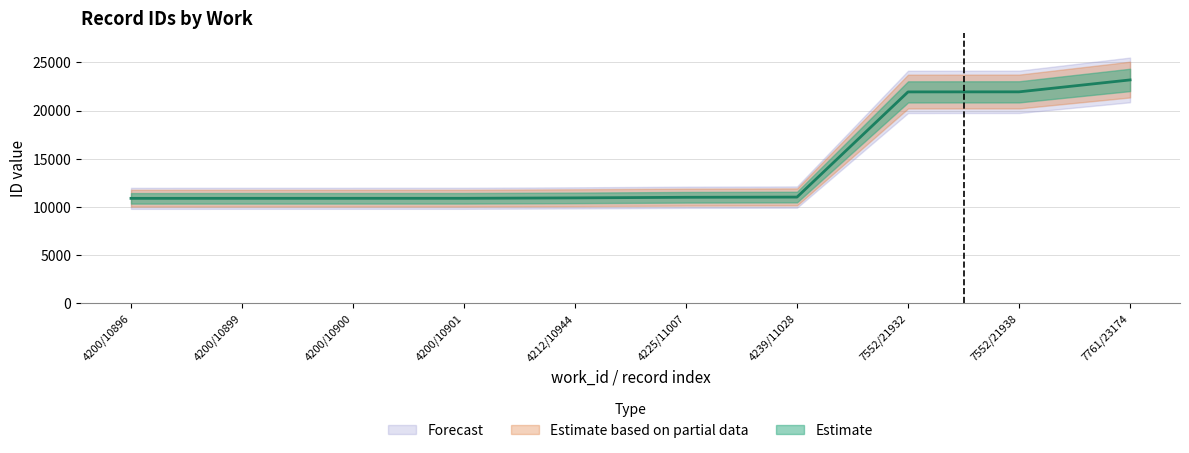

Is the value of id_mid at 4200/10900 greater than the value of id_lower at 7761/23174?

No